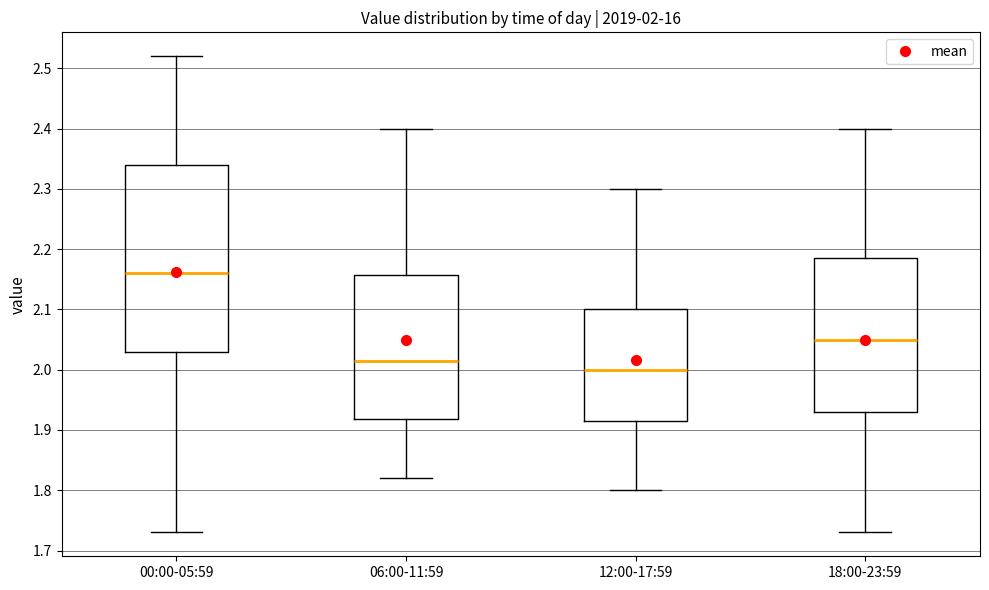

Which box has the highest median line?

00:00-05:59